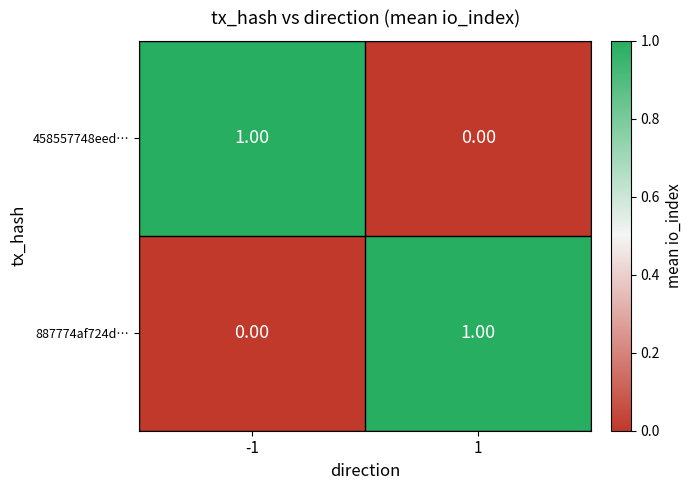

Rank the categories by 887774af724d… value from lowest to highest.

-1, 1